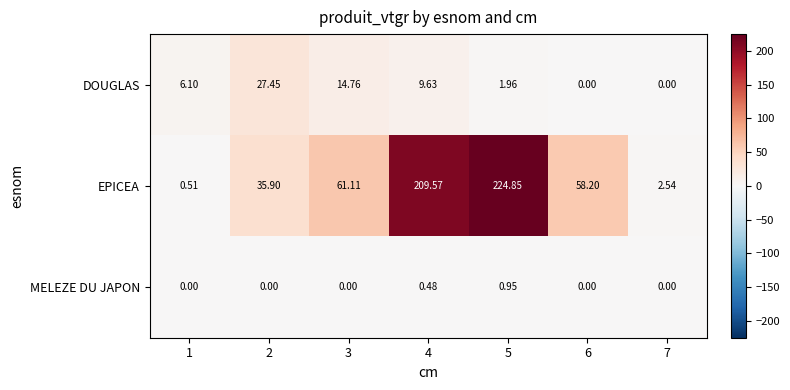

List the series in order of their peak value, highest first.

EPICEA, DOUGLAS, MELEZE DU JAPON